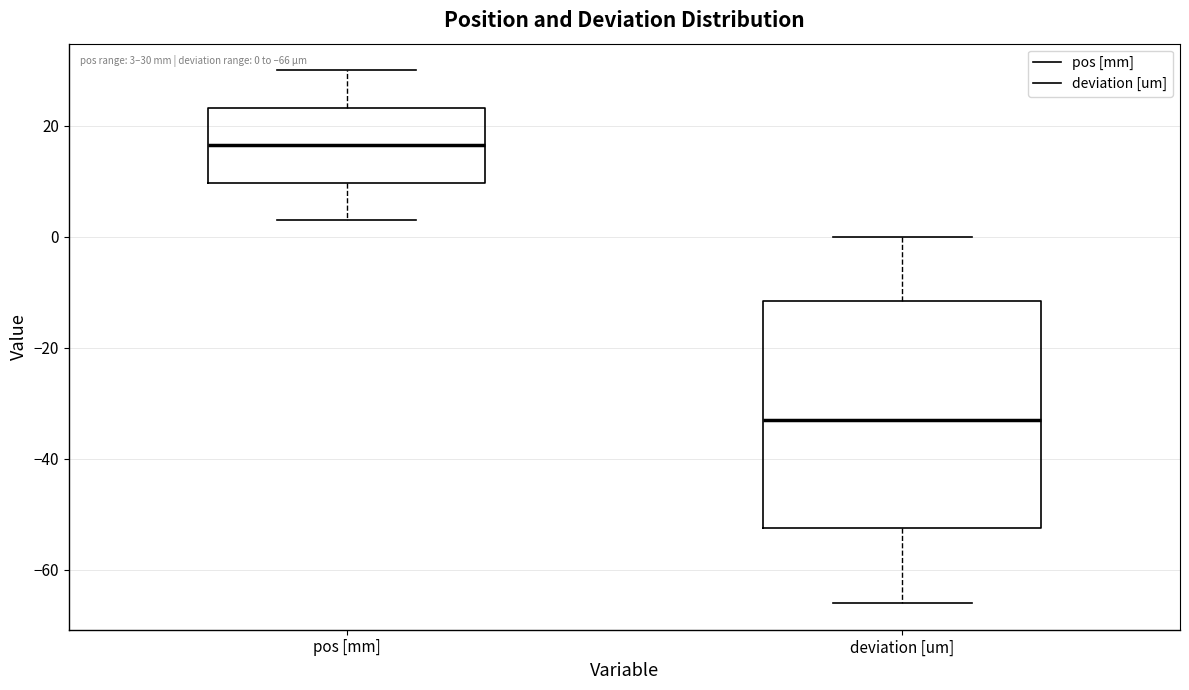

Which box's median line is the highest?

pos [mm]